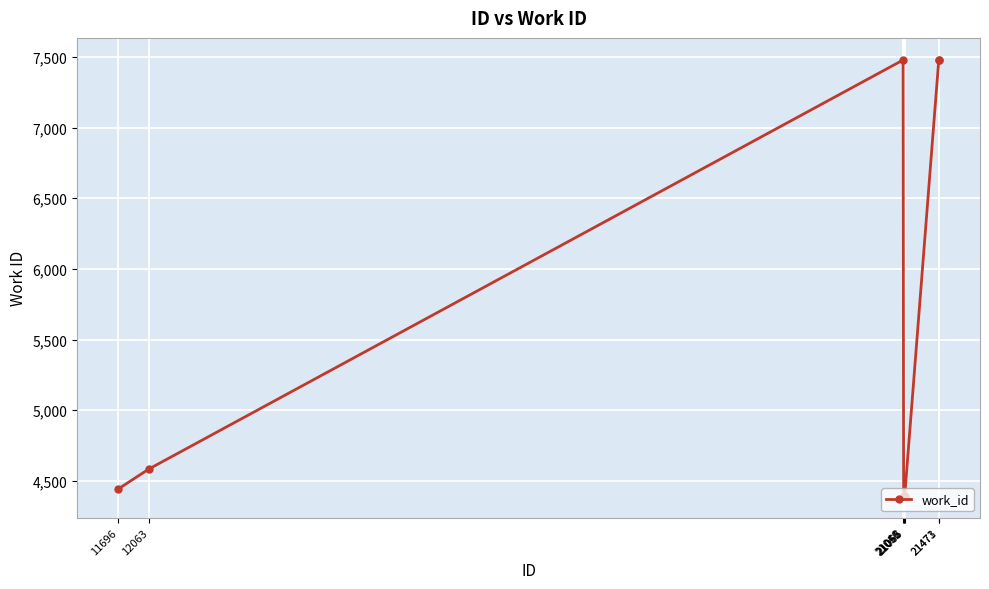

What is the difference between the maximum and second lowest values?

3088